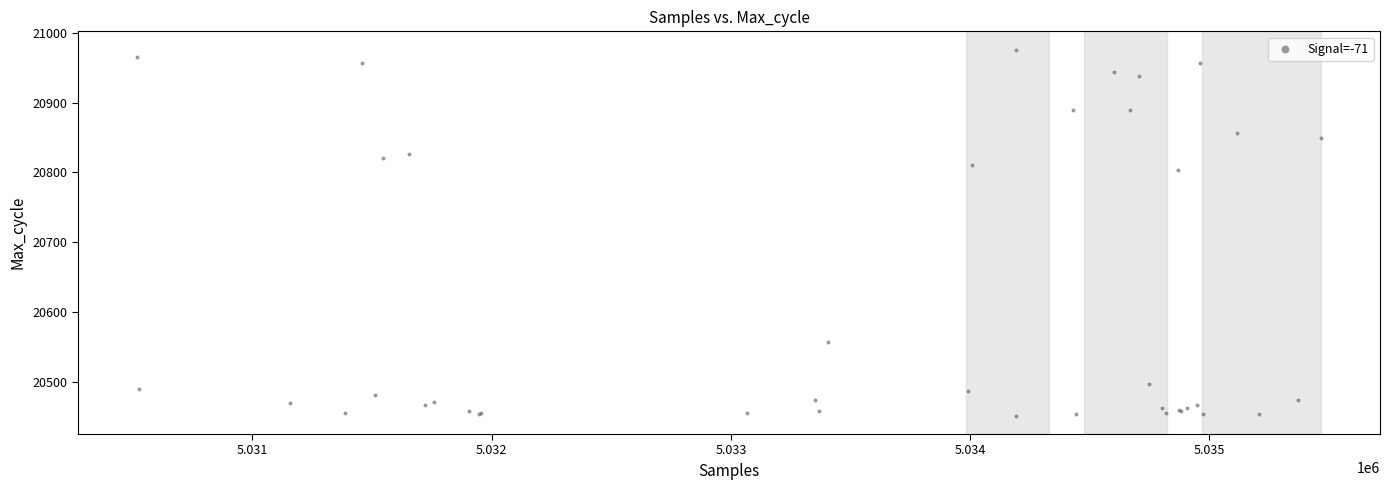

What Y value in the scatter plot is closest to 20713?

20804